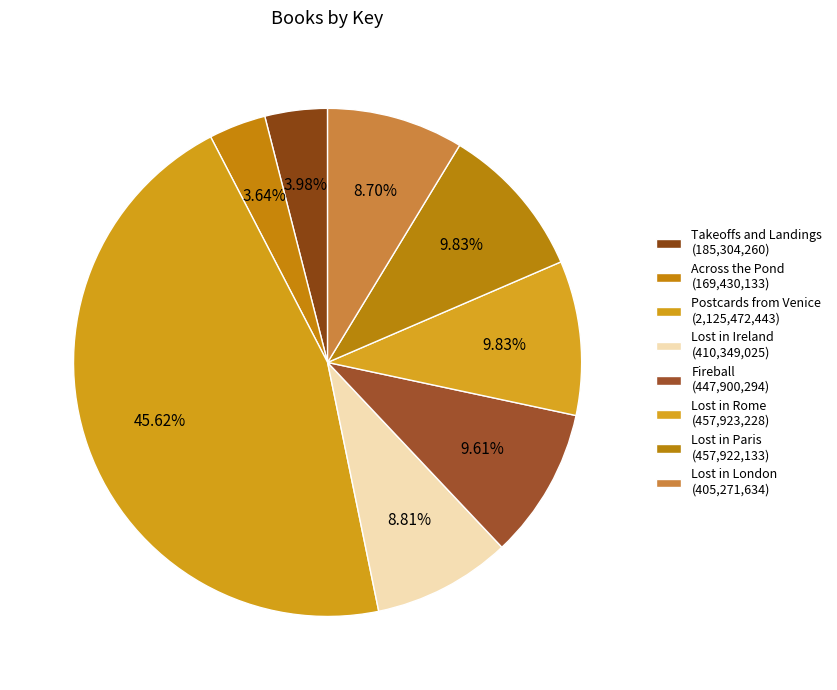

Is there any slice that represents more than half of the pie?

No